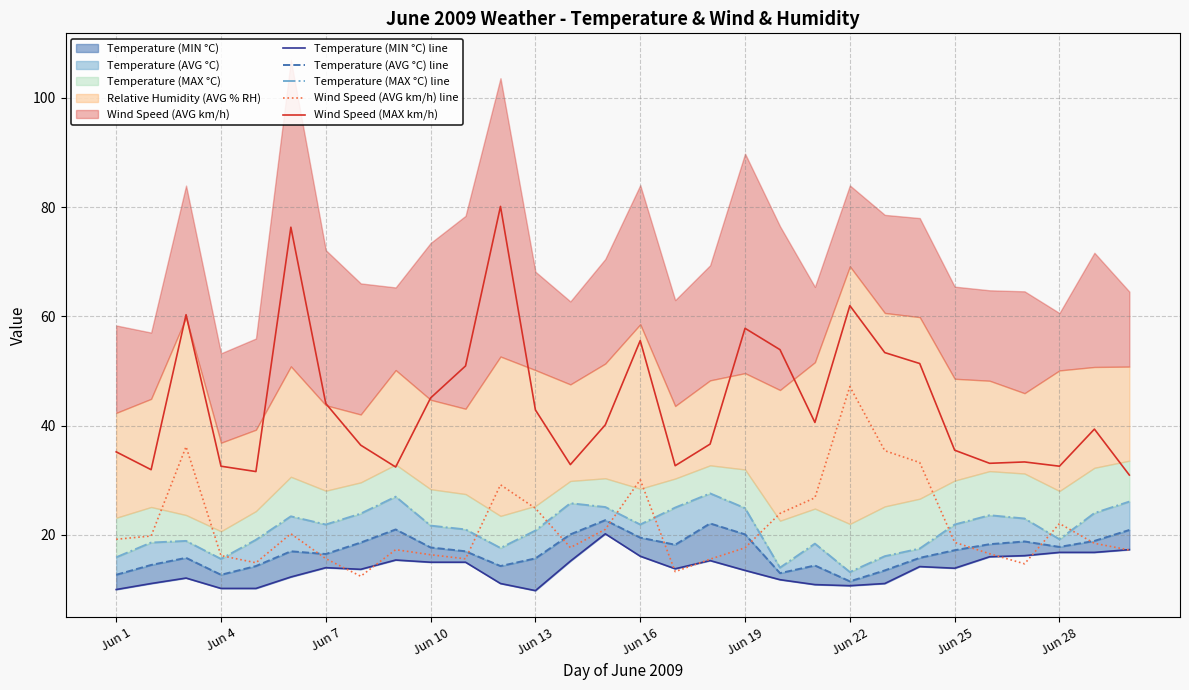

True or false: Wind Speed (MAX km/h) and Wind Speed (AVG km/h) line intersect in this chart.

False